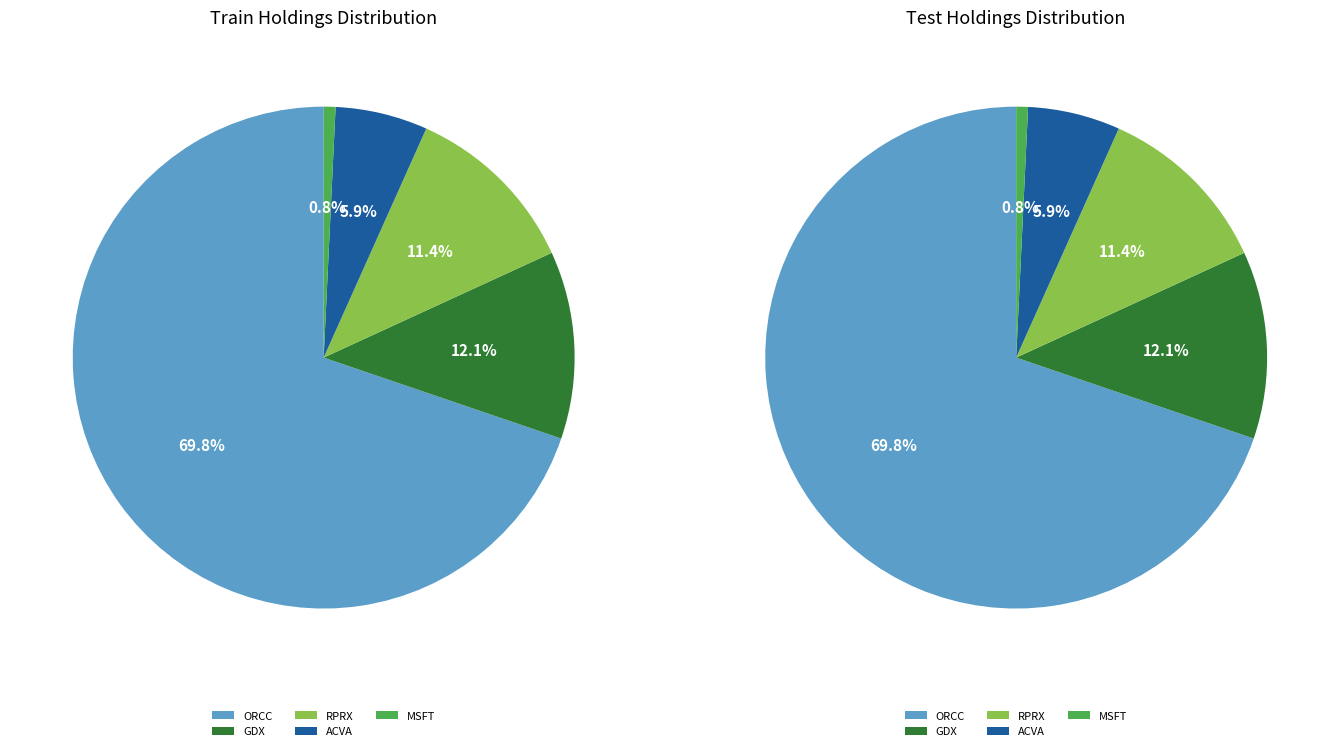

What is the majority slice?

OWL ROCK CAPITAL CORPORATION